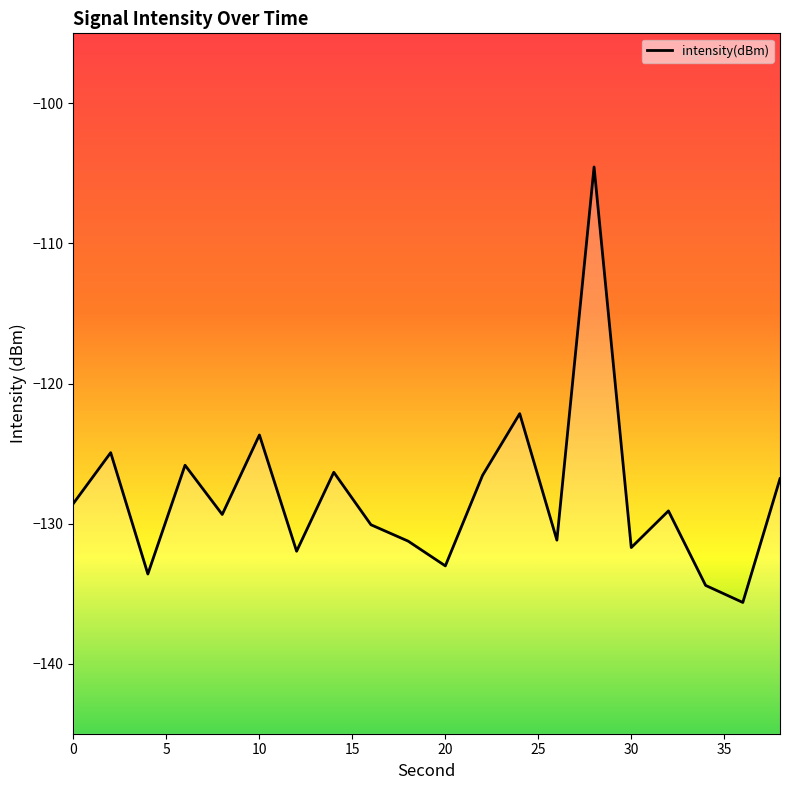

What is the average value?

-128.0